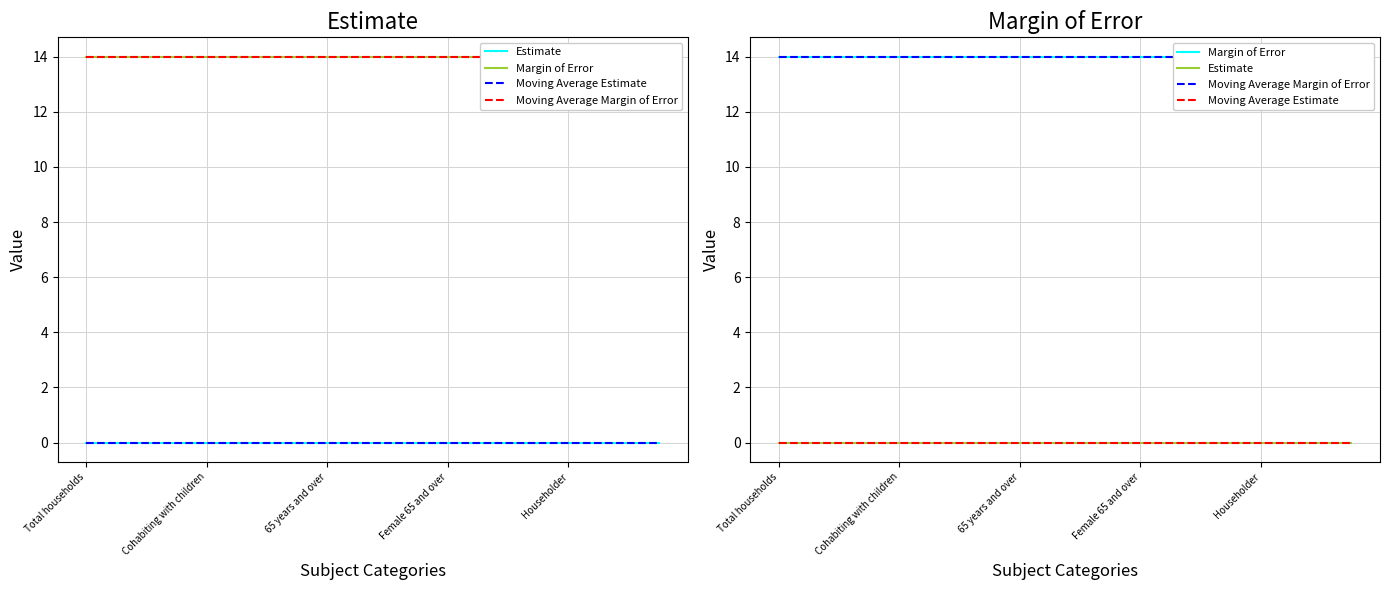

Is it true that Moving Average Estimate equals 0 at Total households?

True